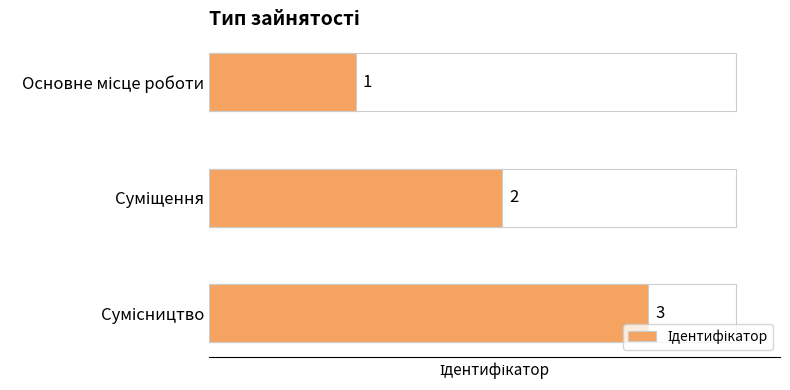

What is the sum of all values?

6